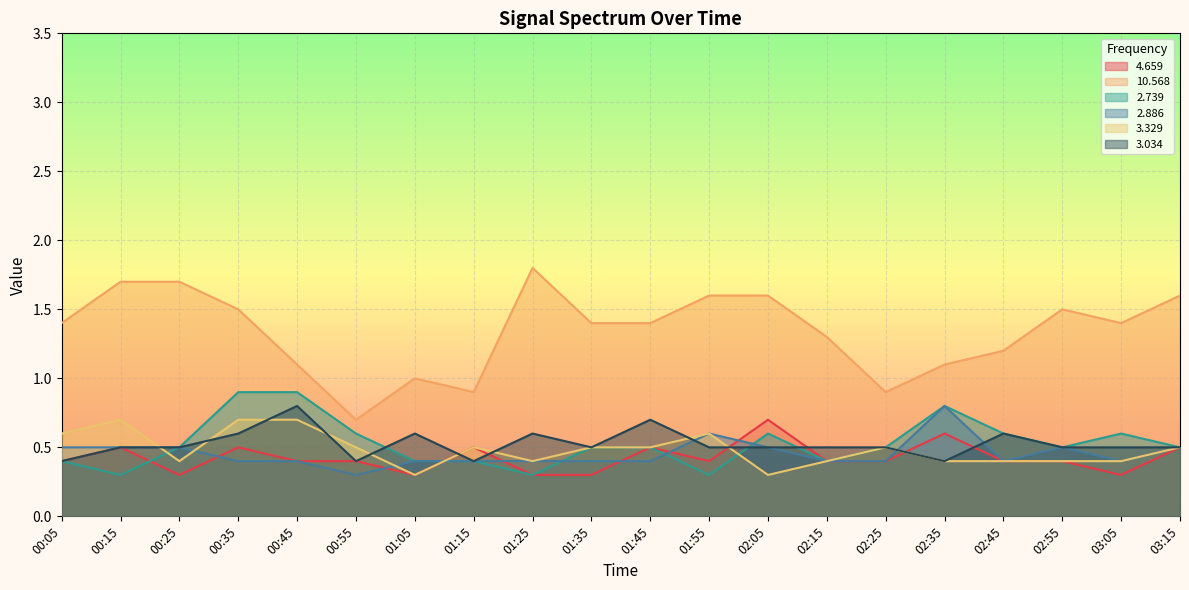

What is the total value across all series at 01:15?

3.1